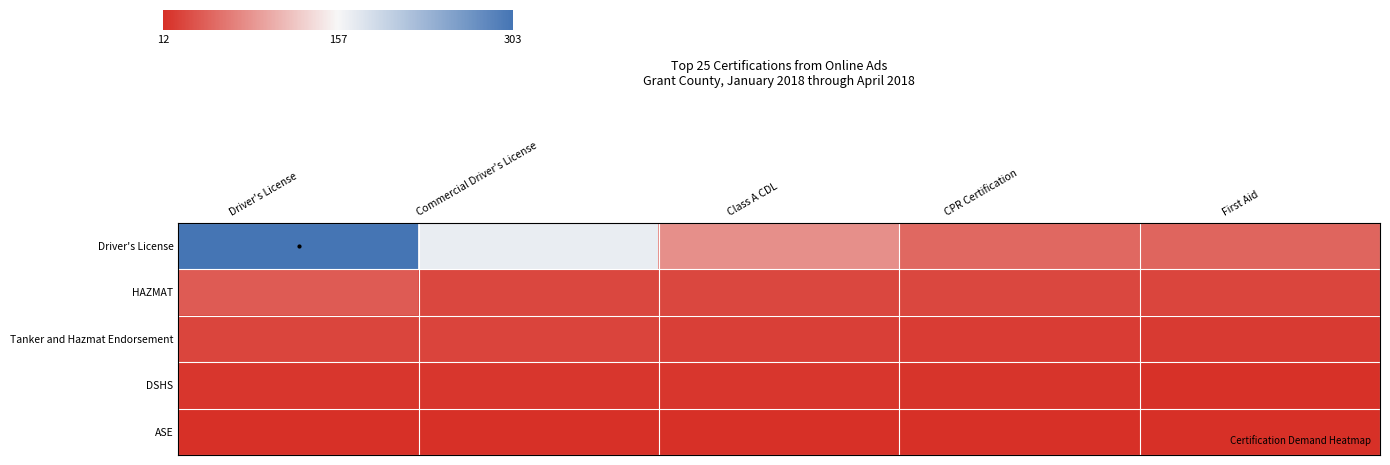

At which category is the sum across all series the highest?

Driver's License